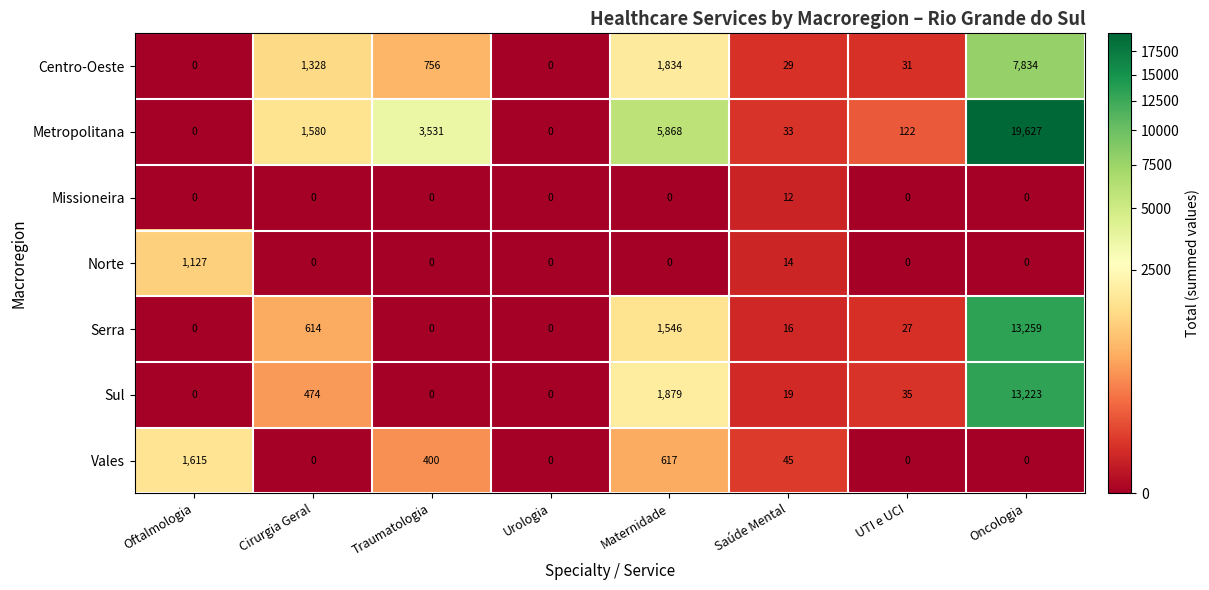

What is the spread (max minus min) of values at Oftalmologia?

1615